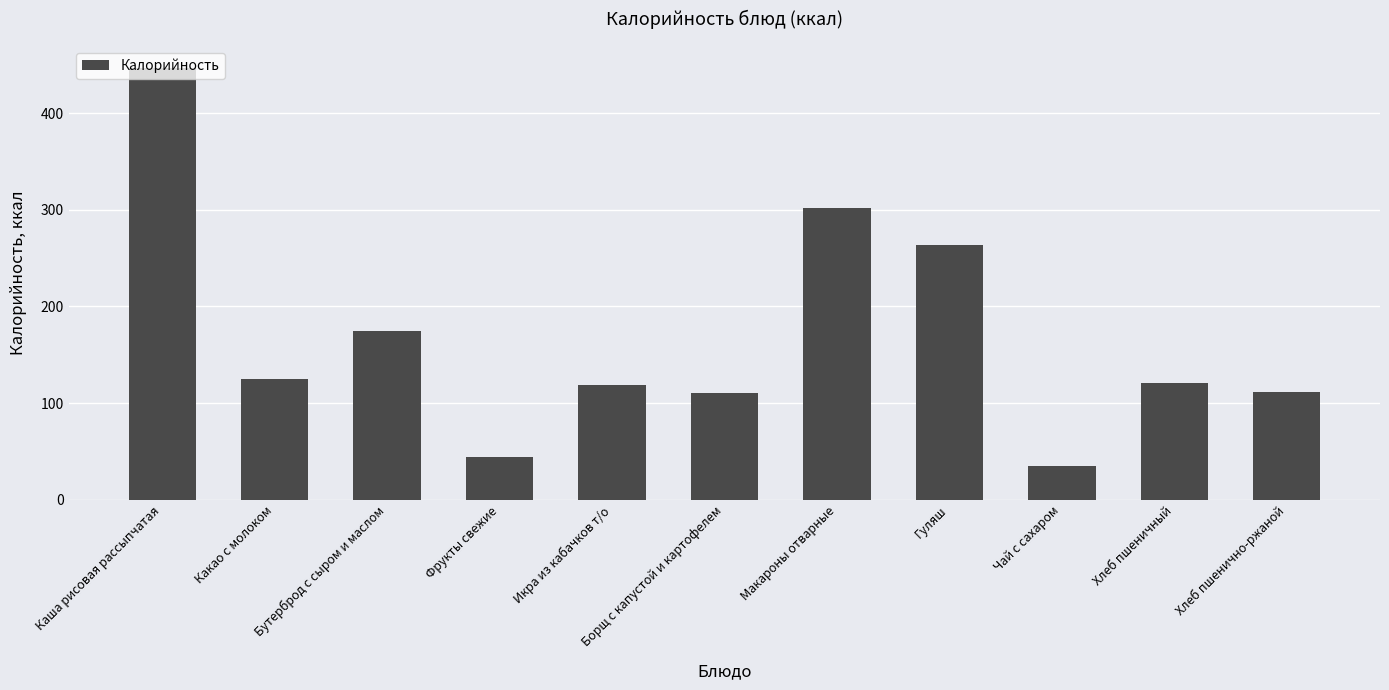

What position from the left is Какао с молоком?

2